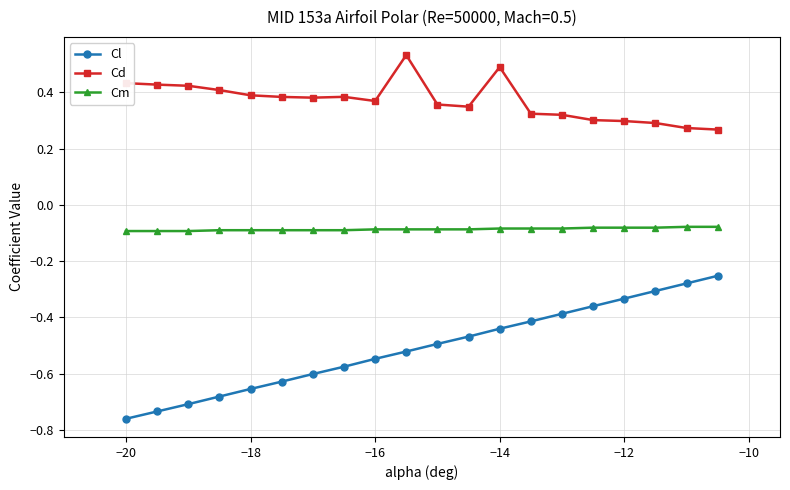

List the series in order of their peak value, lowest first.

Cl, Cm, Cd